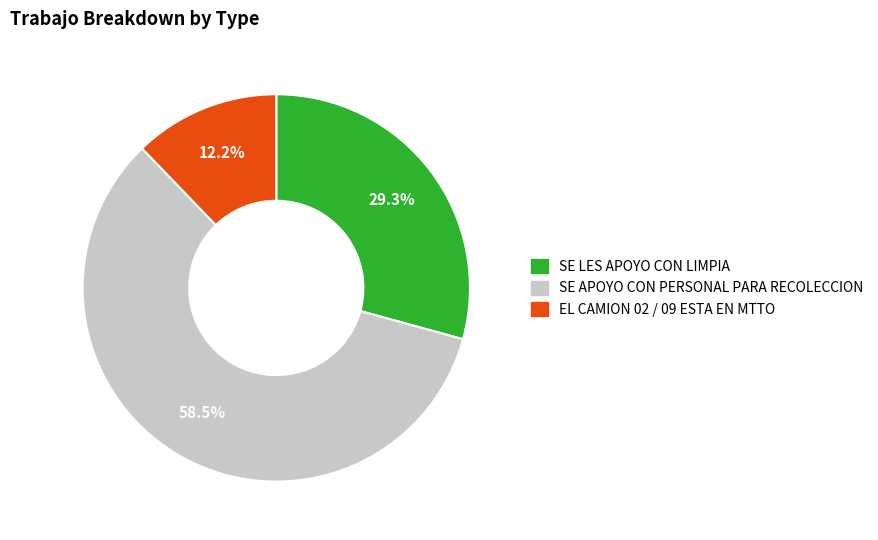

To the nearest percent, what is the average slice percentage?

33%